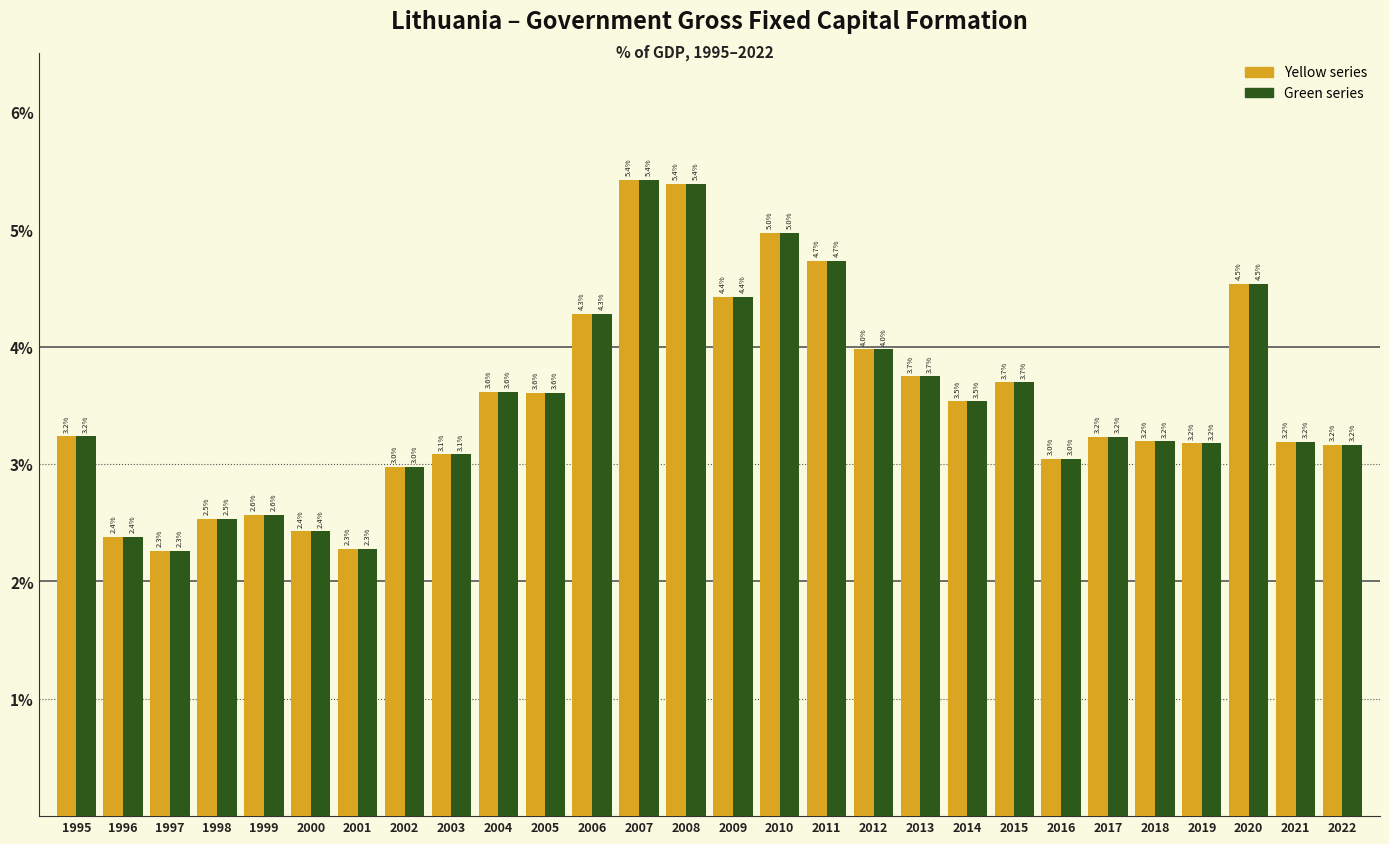

At which category is the sum across all series the highest?

2007